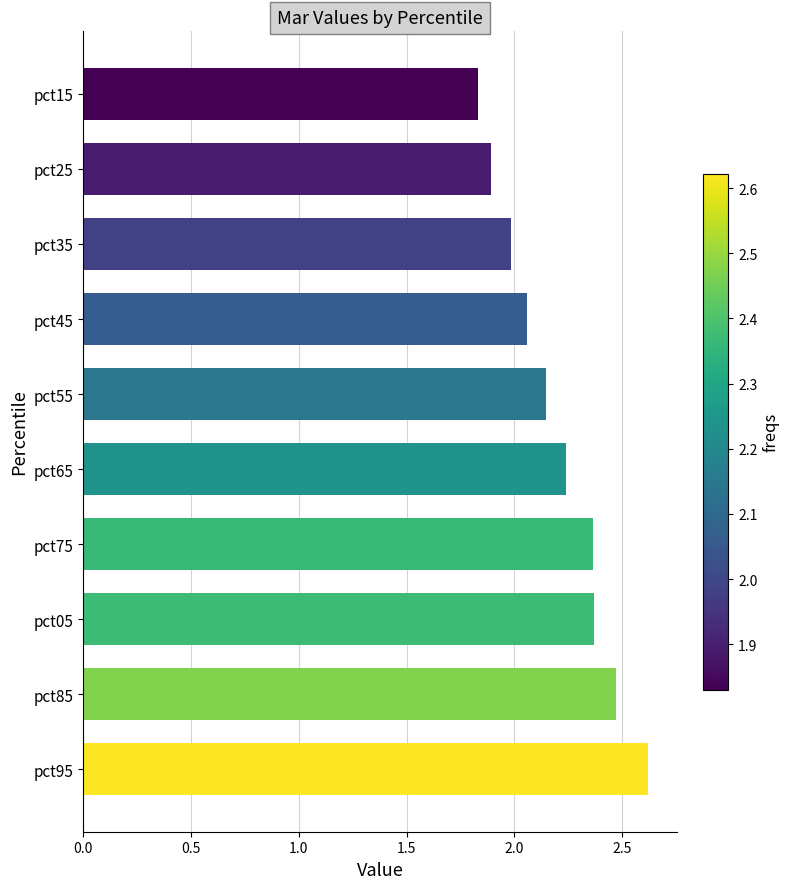

The value at pct05 is 1.5. True or false?

False